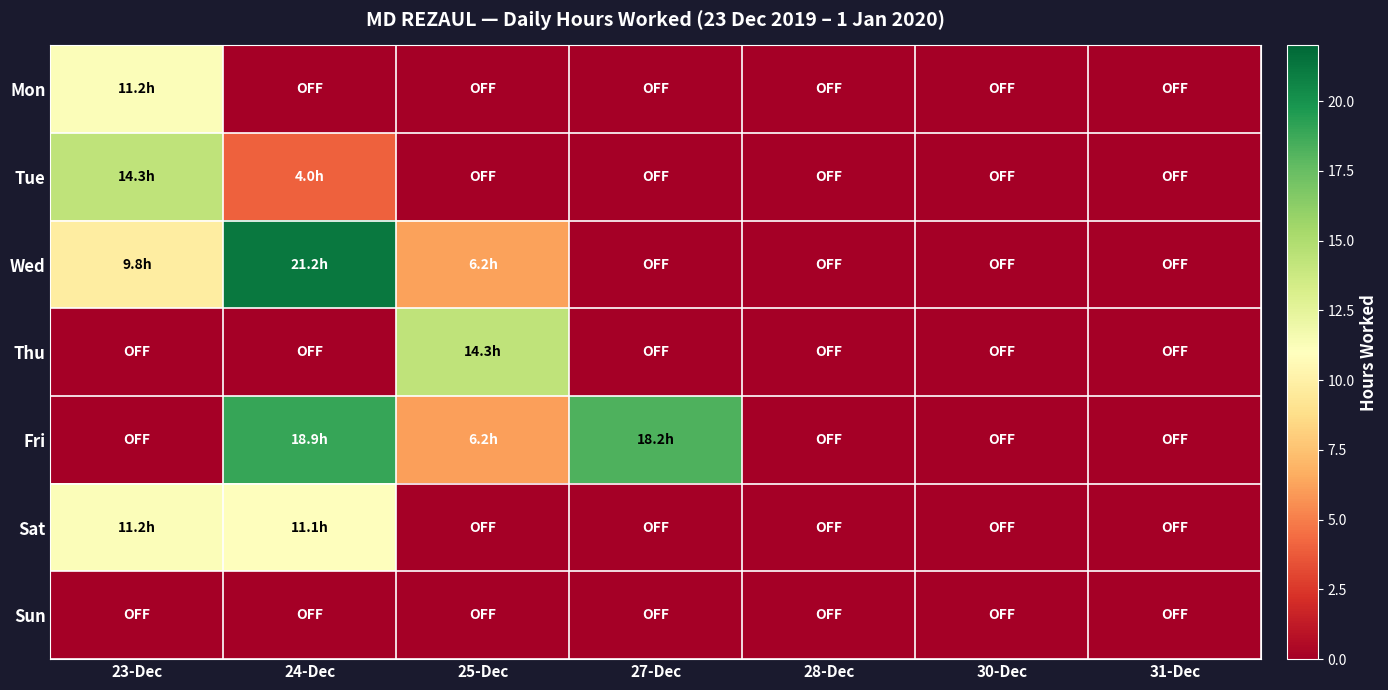

Reading right to left, what are all the values shown in this chart?

Mon: 31-Dec=0.0	30-Dec=0.0	28-Dec=0.0	27-Dec=0.0	25-Dec=0.0	24-Dec=0.0	23-Dec=11.2
Tue: 31-Dec=0.0	30-Dec=0.0	28-Dec=0.0	27-Dec=0.0	25-Dec=0.0	24-Dec=4.0	23-Dec=14.3
Wed: 31-Dec=0.0	30-Dec=0.0	28-Dec=0.0	27-Dec=0.0	25-Dec=6.2	24-Dec=21.2	23-Dec=9.8
Thu: 31-Dec=0.0	30-Dec=0.0	28-Dec=0.0	27-Dec=0.0	25-Dec=14.3	24-Dec=0.0	23-Dec=0.0
Fri: 31-Dec=0.0	30-Dec=0.0	28-Dec=0.0	27-Dec=18.2	25-Dec=6.2	24-Dec=18.9	23-Dec=0.0
Sat: 31-Dec=0.0	30-Dec=0.0	28-Dec=0.0	27-Dec=0.0	25-Dec=0.0	24-Dec=11.1	23-Dec=11.2
Sun: 31-Dec=0.0	30-Dec=0.0	28-Dec=0.0	27-Dec=0.0	25-Dec=0.0	24-Dec=0.0	23-Dec=0.0